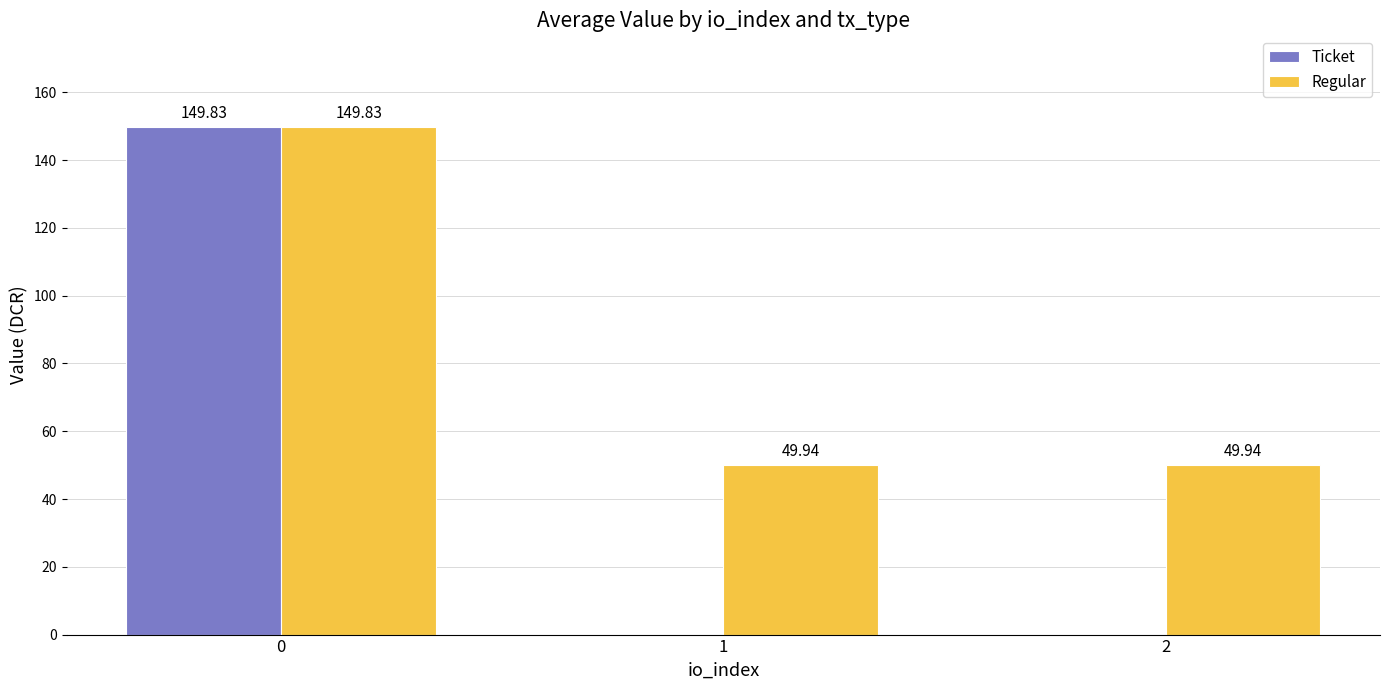

The value of Ticket at 1 is 51.7. True or false?

False